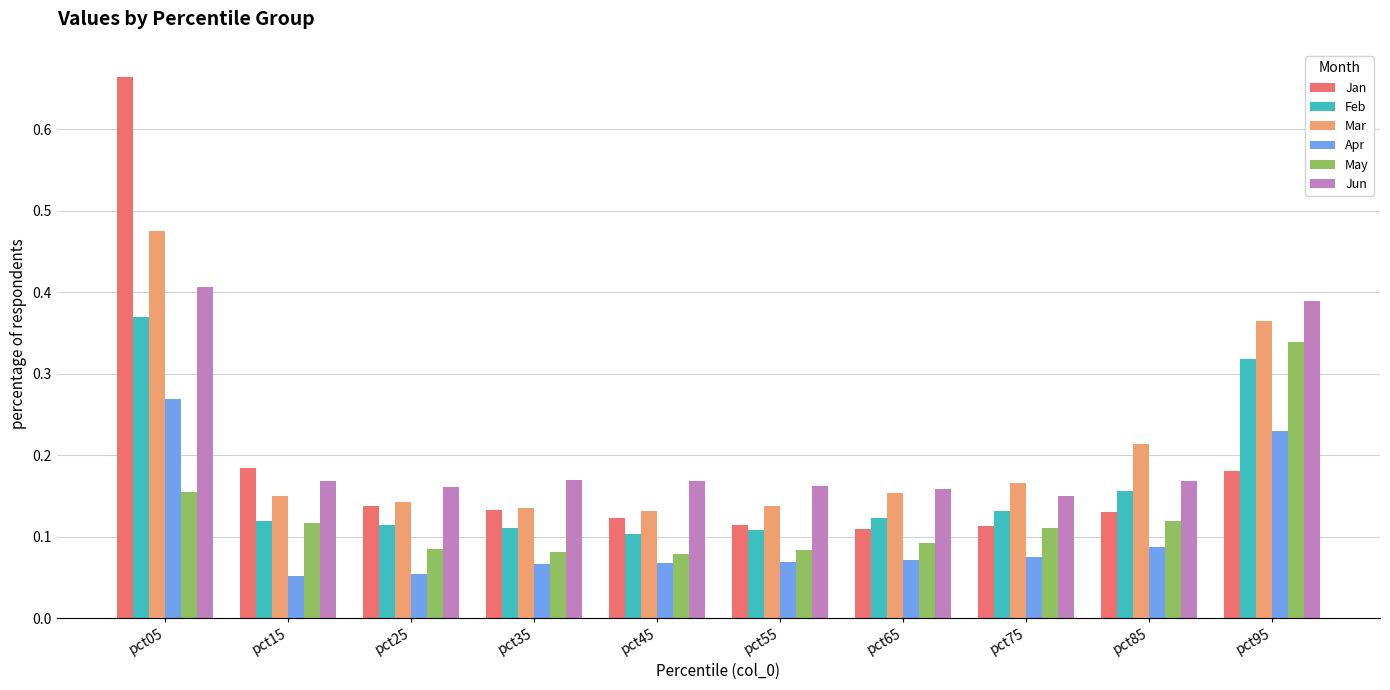

Rank the series by their maximum value, from lowest to highest.

Apr, May, Feb, Jun, Mar, Jan